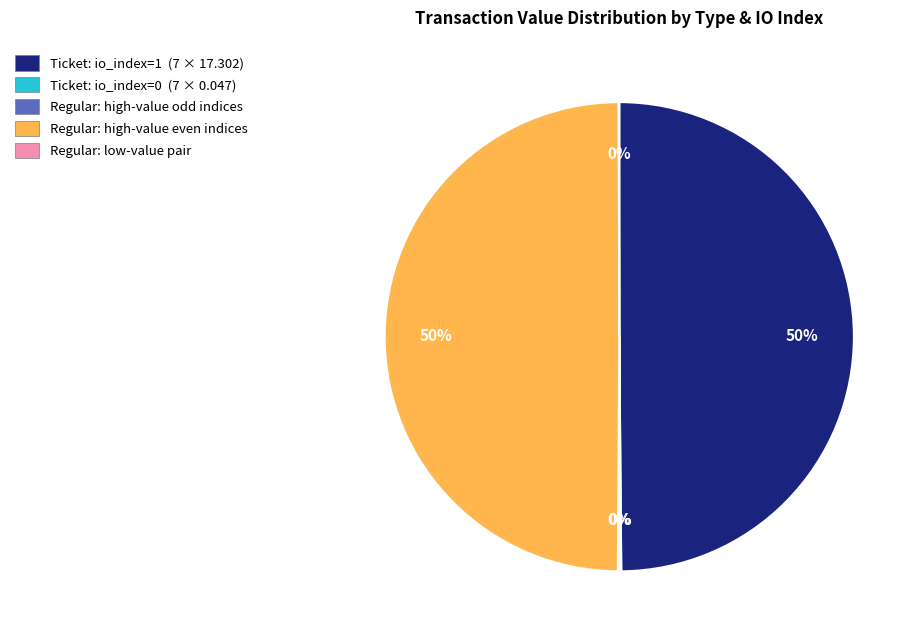

True or false: Regular: high-value even indices accounts for 50% of the total.

True